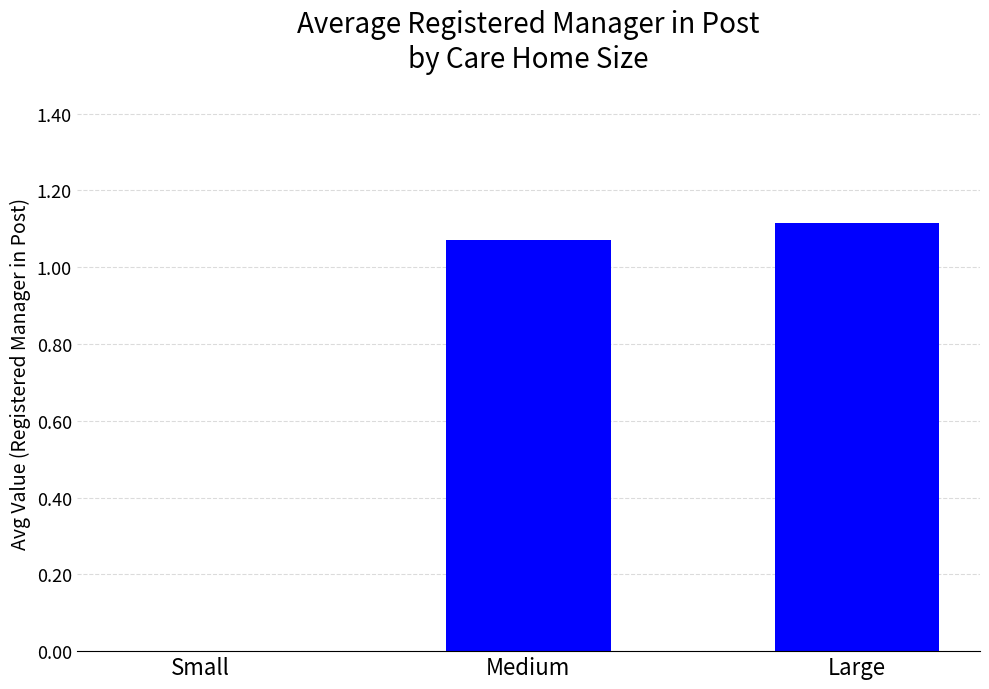

At which label does the data first exceed 1?

Medium